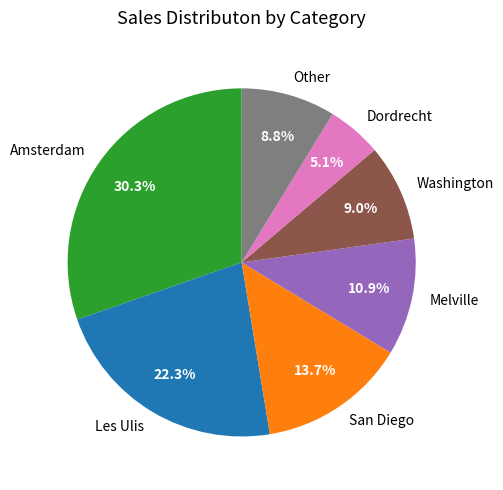

Is the sum of Melville and Washington greater than half?

No